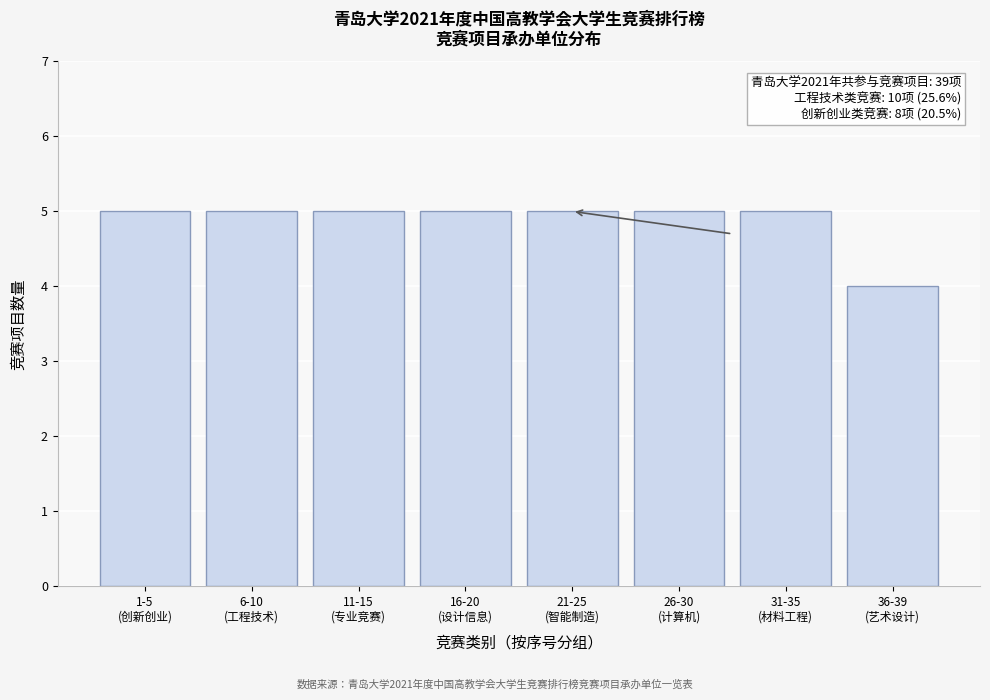

Reading right to left, transcribe all the data shown in this chart.

4	5	5	5	5	5	5	5